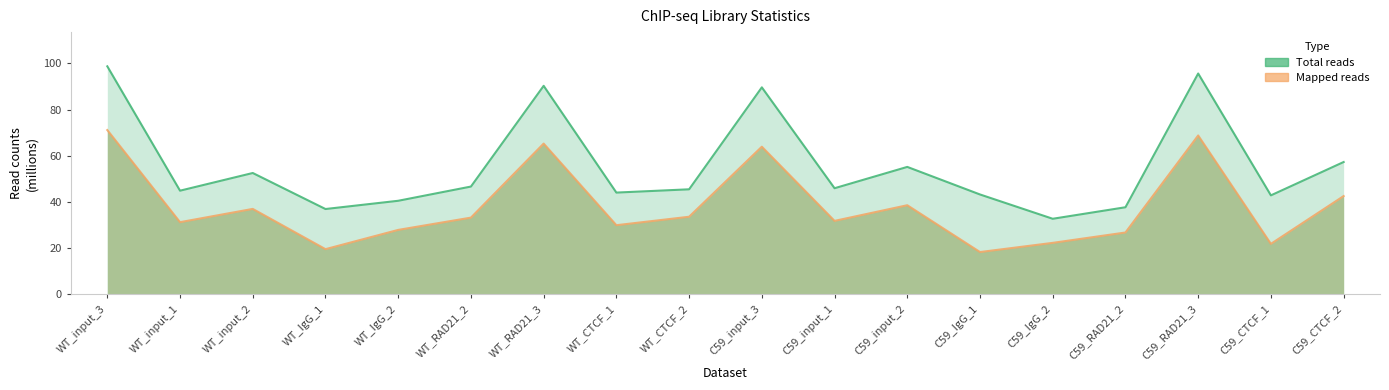

The value of Mapped reads (M) at WT_RAD21_3 is 97.8. True or false?

False